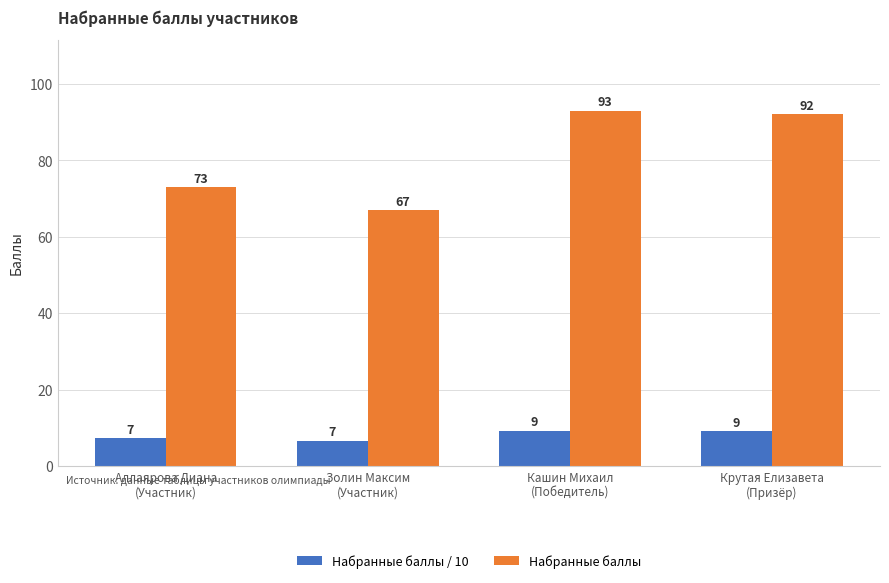

What is the approximate value of Набранные баллы at Крутая Елизавета
(Призёр)?

92.0